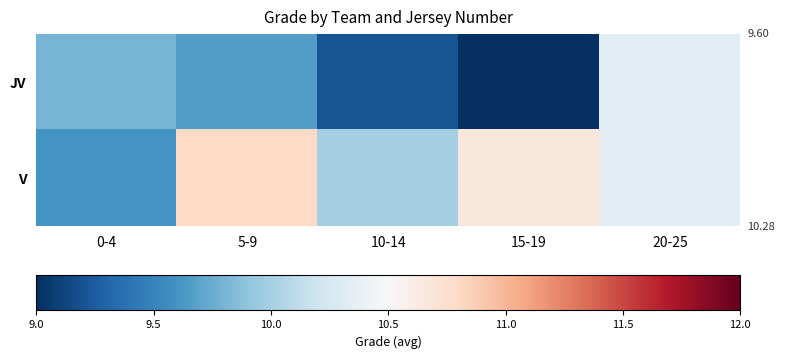

List the series in order of their overall mean, lowest first.

JV, V